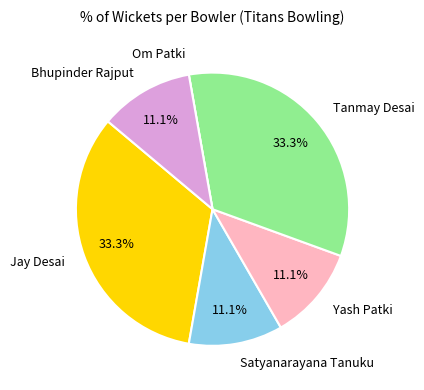

Is there a majority slice in this chart?

No